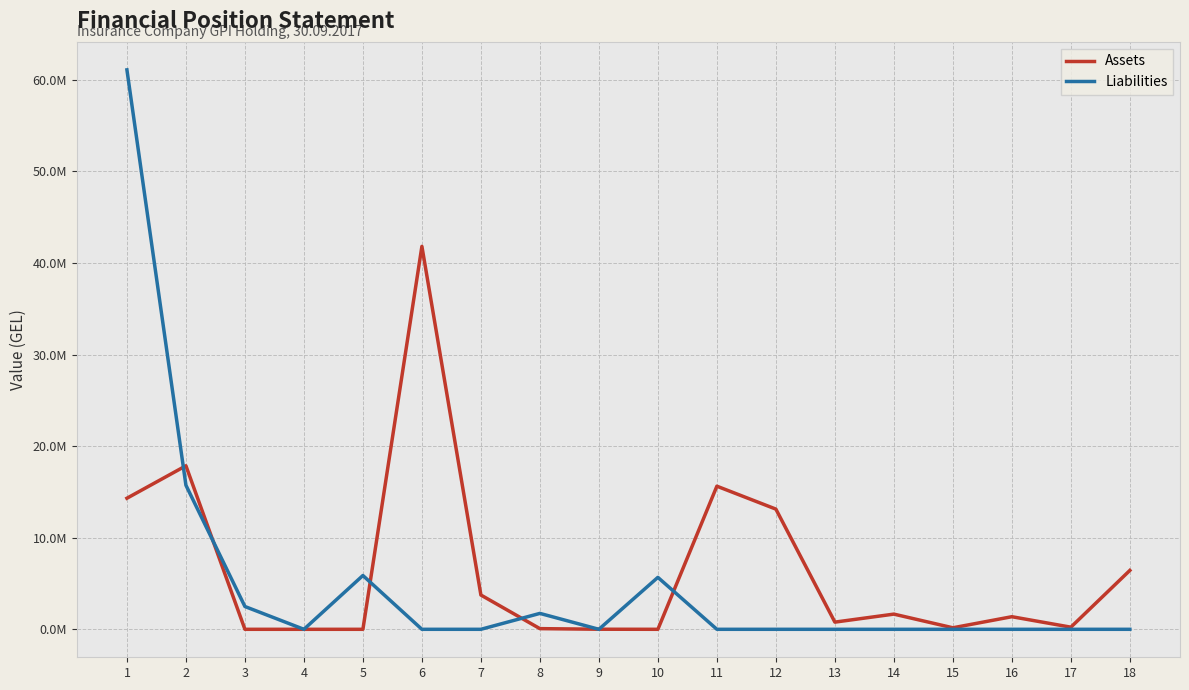

Which has a higher value, 1 or 11?

11